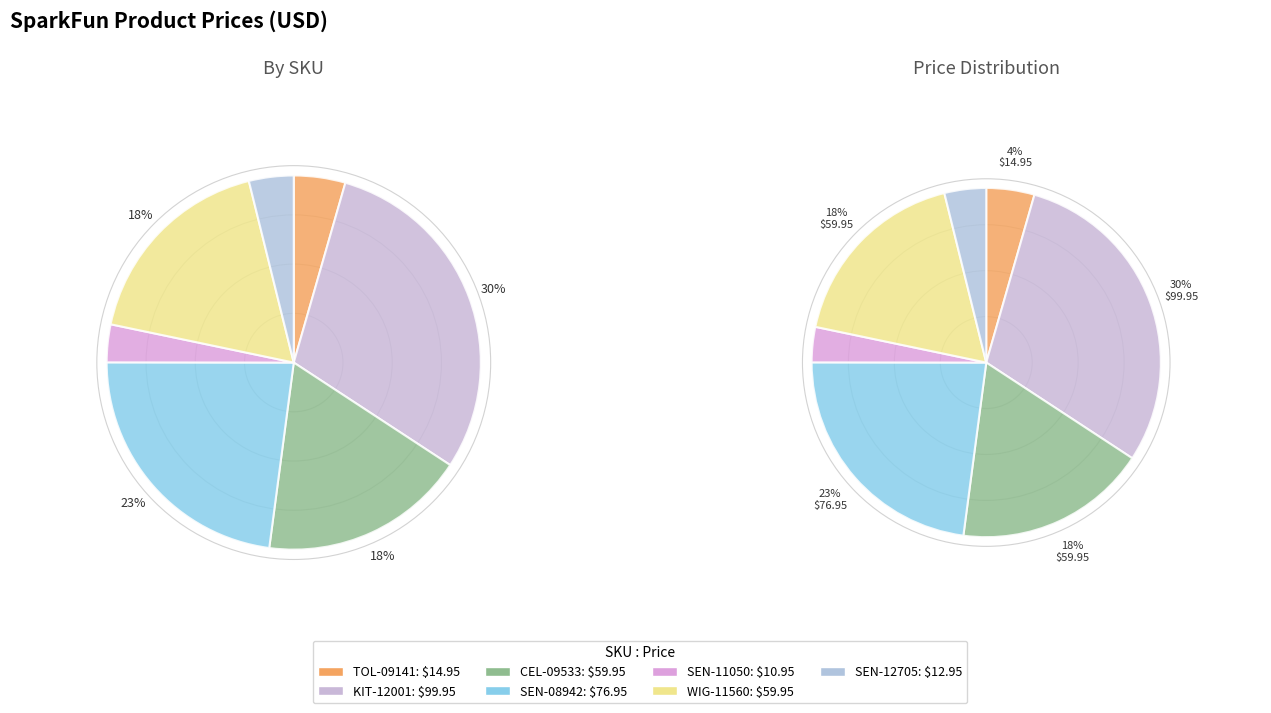

Which category has the biggest portion of the pie?

KIT-12001